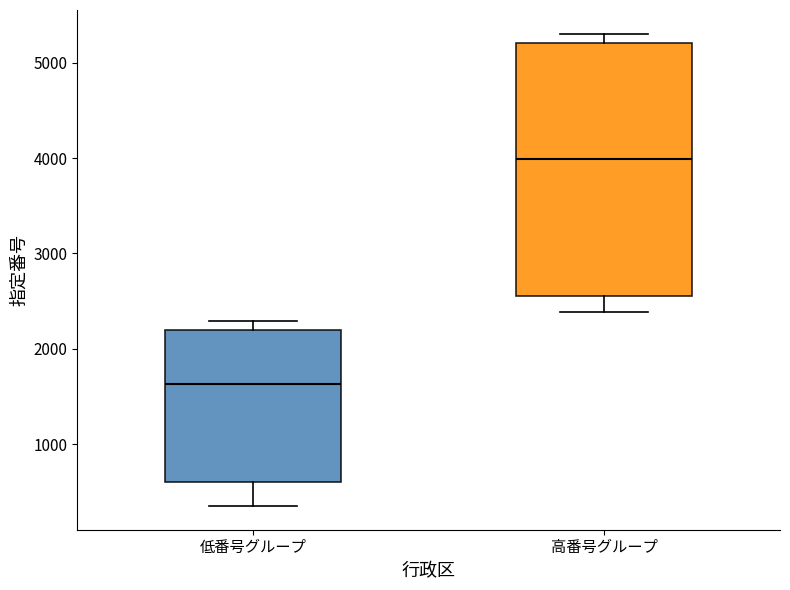

Reading left to right, read every box against the y-axis: the position of its median line, the range the box covers, and the ends of its whiskers. The values are not printed on the chart, so give them approximately, as read against the axis.

低番号グループ: median 1600, box 600 to 2200, whiskers 400 to 2300
高番号グループ: median 4000, box 2500 to 5200, whiskers 2400 to 5300